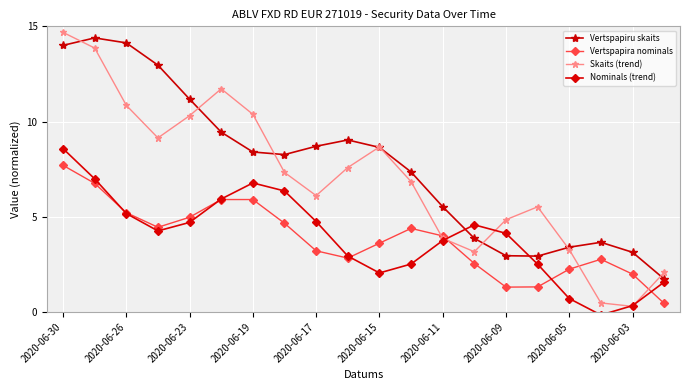

What is the lowest value of the Vertspapira nominals series?

0.4